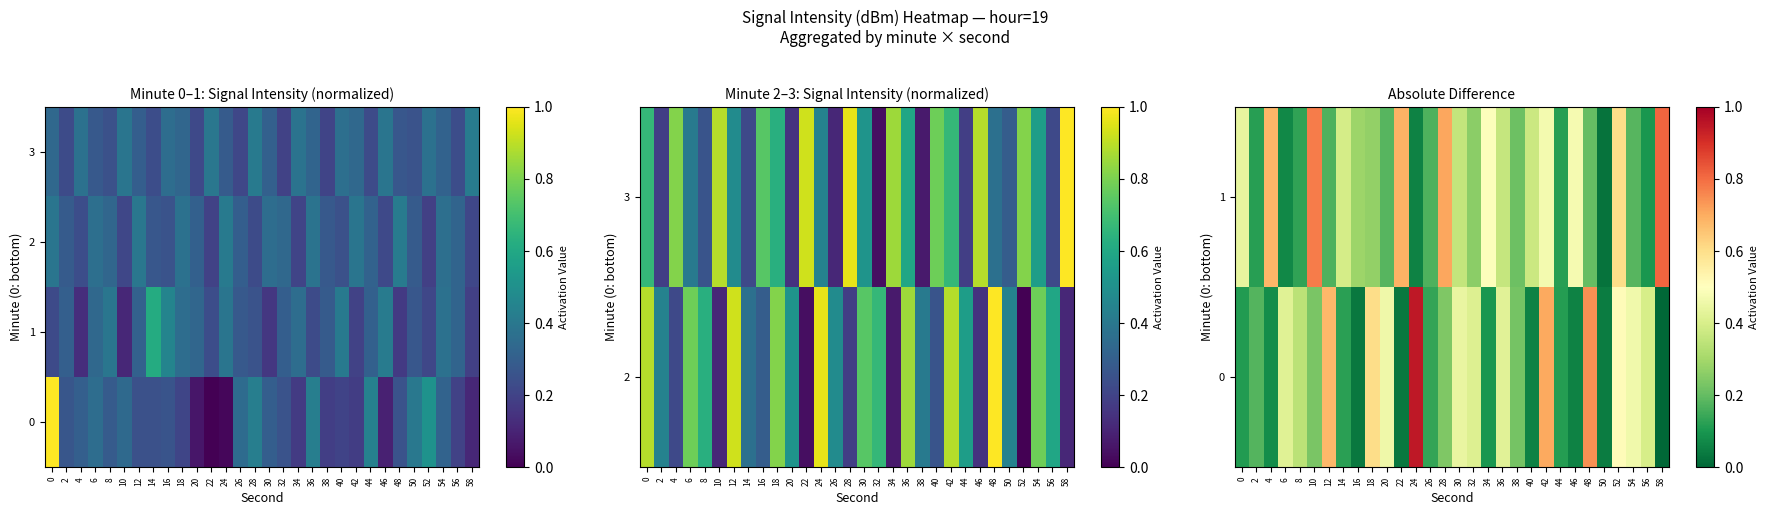

What is the difference between the maximum and second lowest values in the 1 series?

0.8